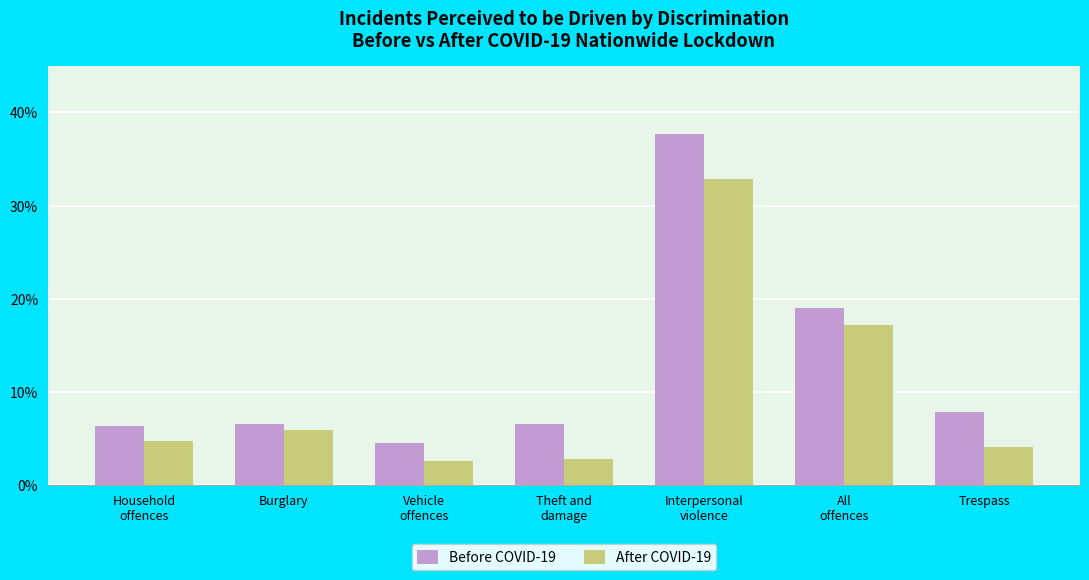

List the series in order of their overall mean, highest first.

Before COVID-19, After COVID-19